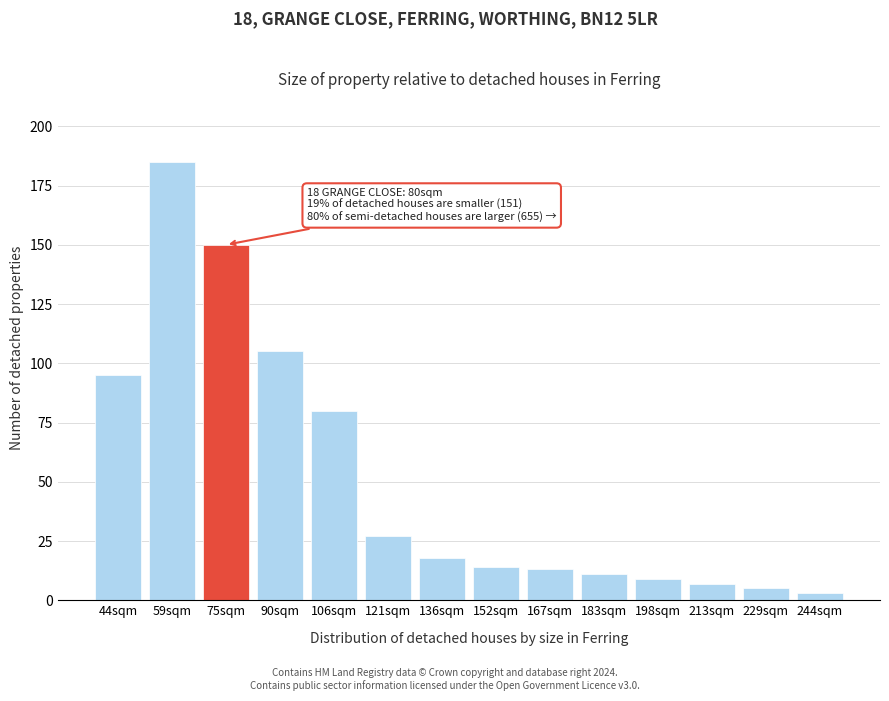

Reading left to right, what are all the values shown in this chart?

95	185	150	105	80	27	18	14	13	11	9	7	5	3